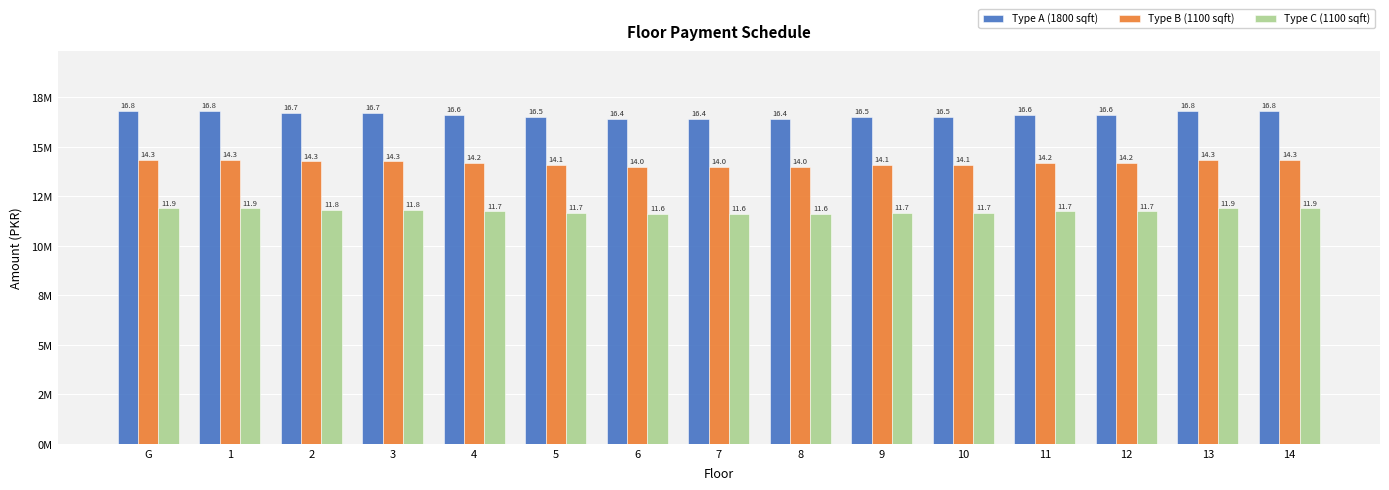

Which has a higher value, 14 or 8?

14